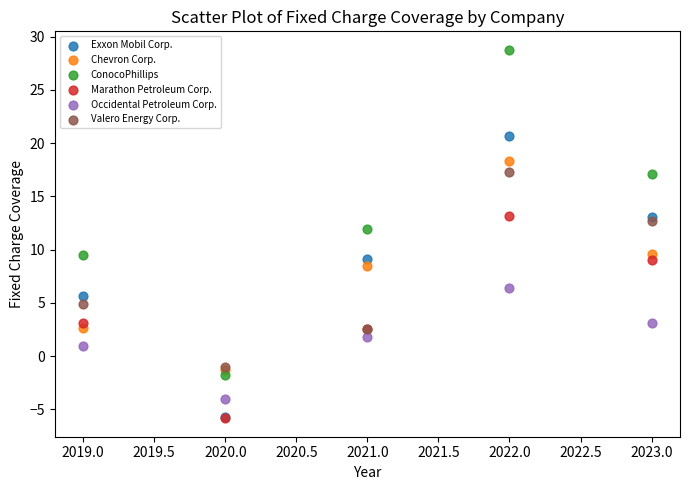

Which series has the largest Y range (max minus min)?

ConocoPhillips